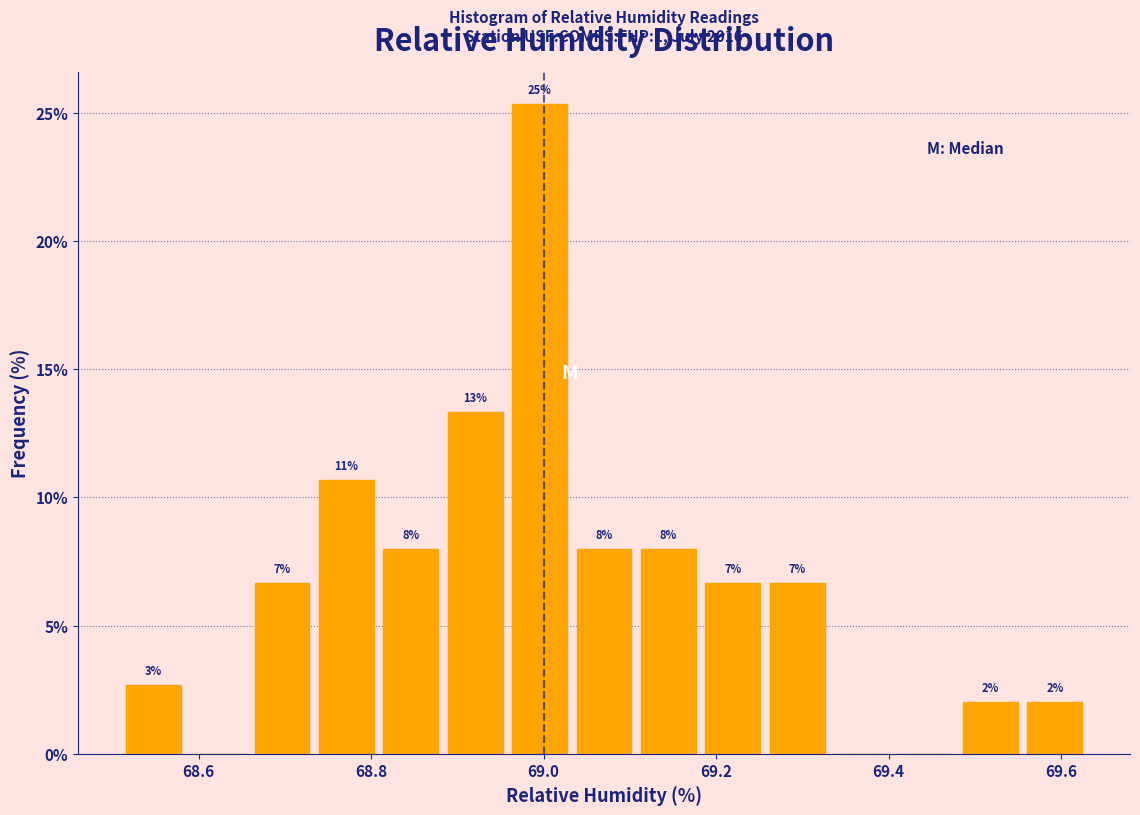

Around what value on the x-axis is the tallest bar? Give the approximate position of its centre, as read against the axis.

69.00